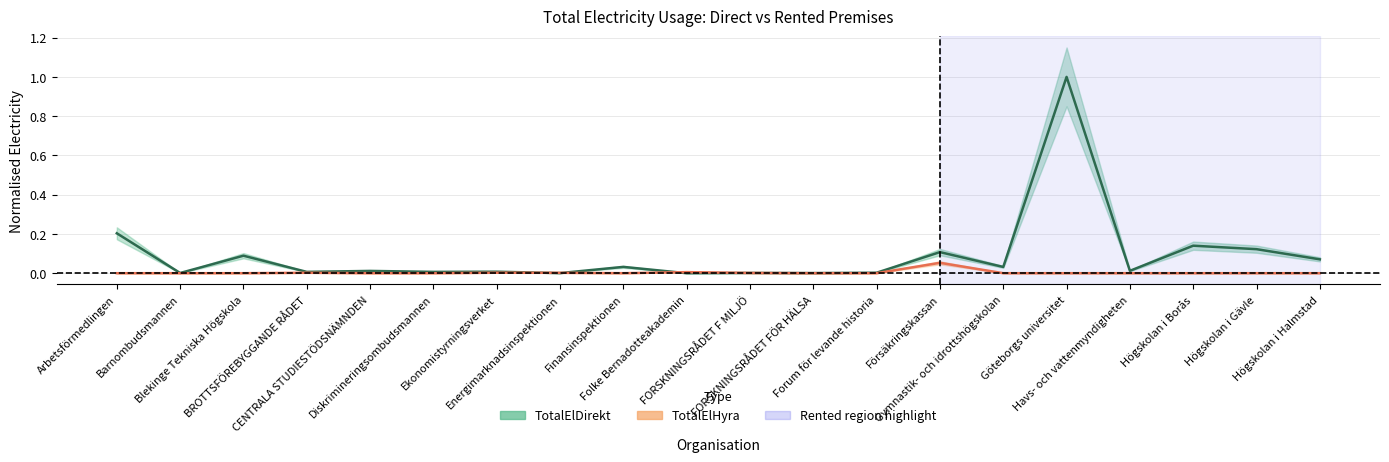

Is it true that TotalElHyra equals 0.0 at Barnombudsmannen?

True